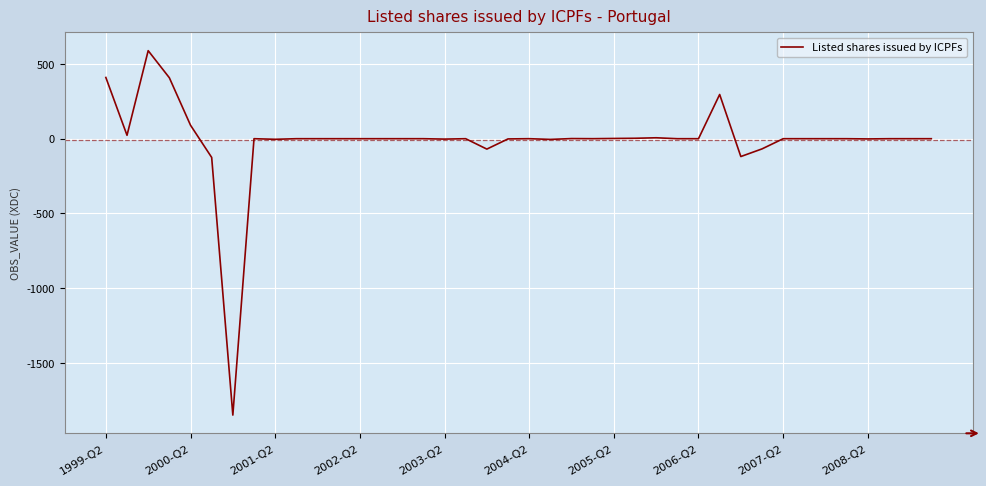

What is the difference between the maximum and minimum values?

2437.8